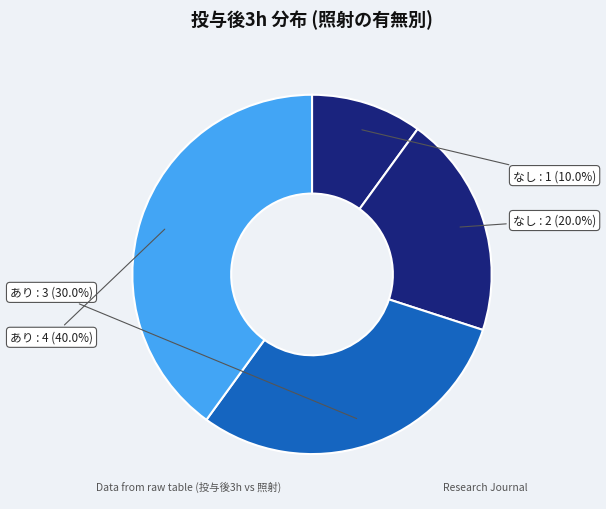

What is the smallest slice in the pie chart?

なし (1)